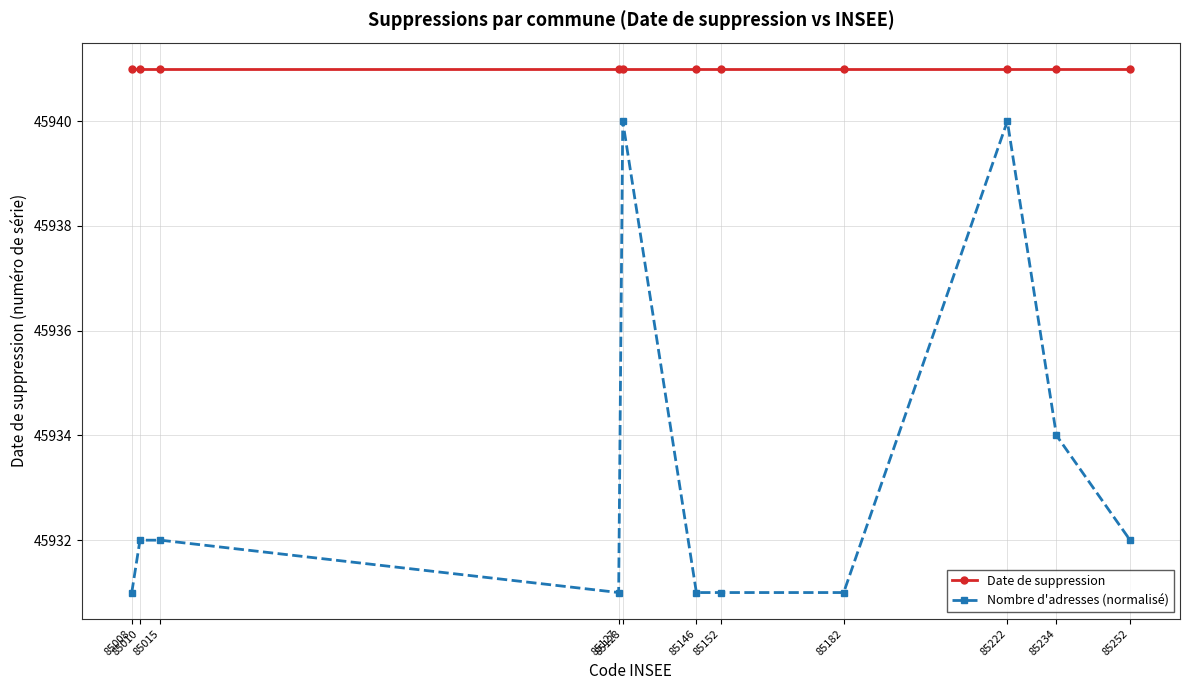

Reading left to right, extract all data points from this chart.

Date de suppression: 85008=45941	85010=45941	85015=45941	85127=45941	85128=45941	85146=45941	85152=45941	85182=45941	85222=45941	85234=45941	85252=45941
Nombre d'adresses (normalisé): 85008=45931	85010=45932	85015=45932	85127=45931	85128=45940	85146=45931	85152=45931	85182=45931	85222=45940	85234=45934	85252=45932